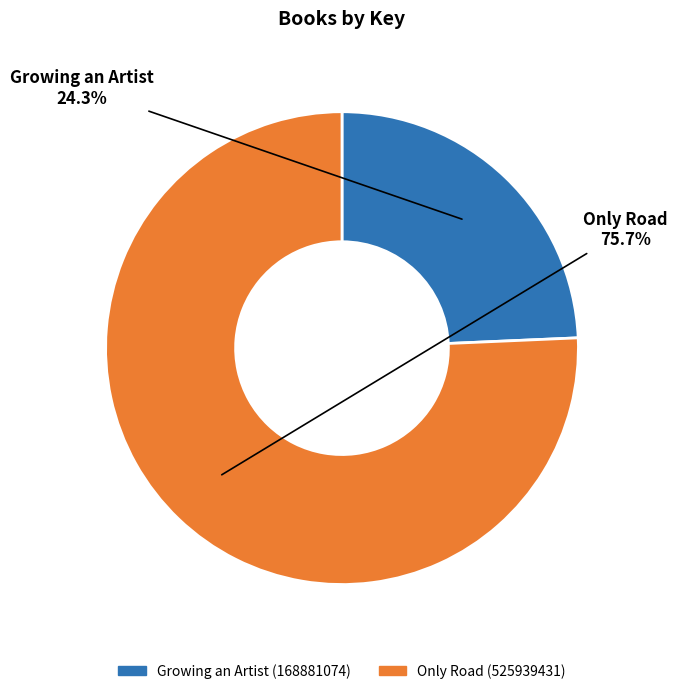

To the nearest percent, what is the average slice percentage?

50%